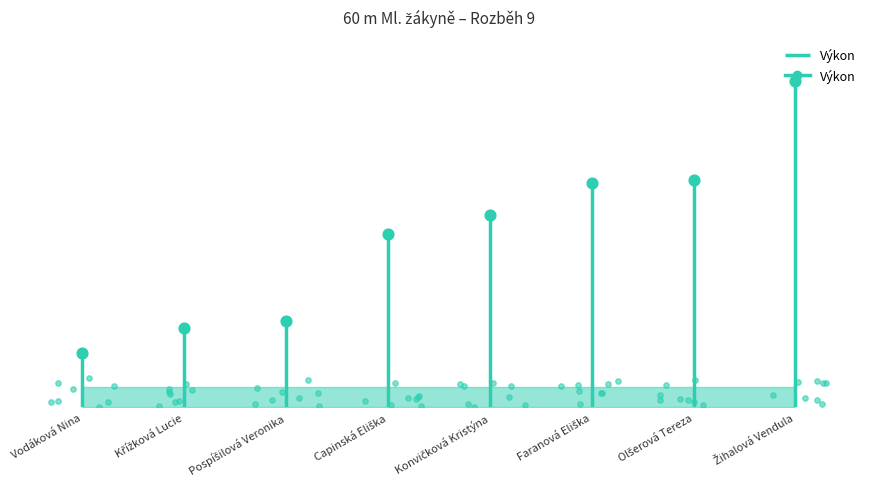

What is the change in value from Křížková Lucie to Olšerová Tereza?

+0.6